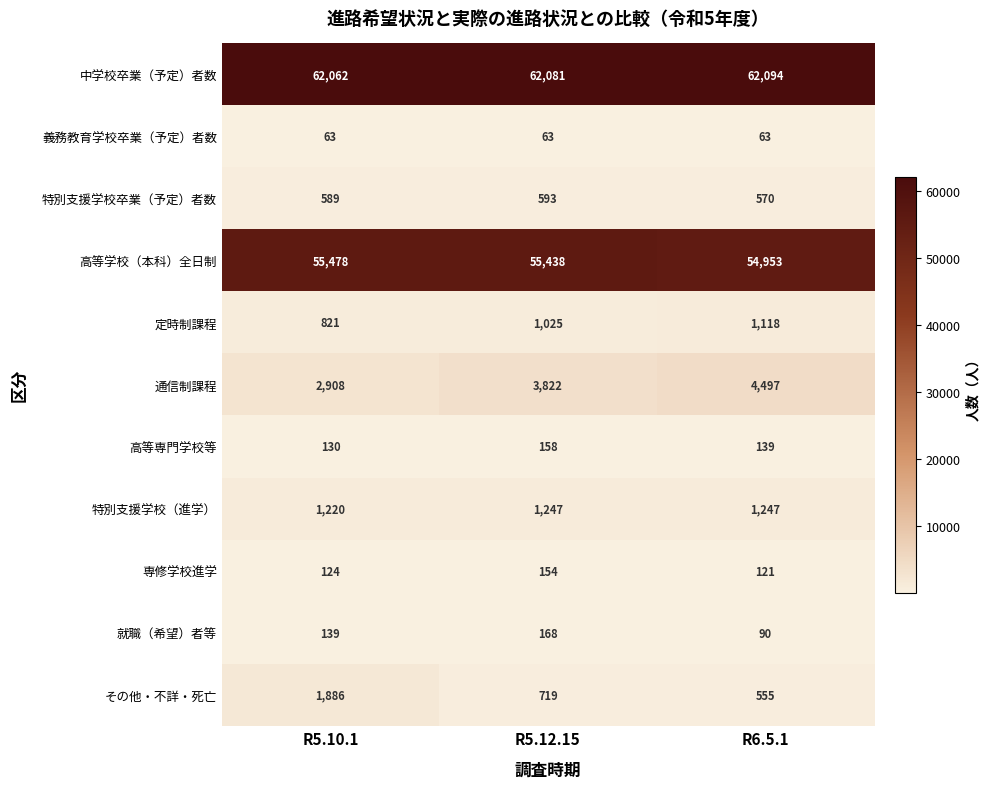

At how many categories does at least one series exceed 56290?

3